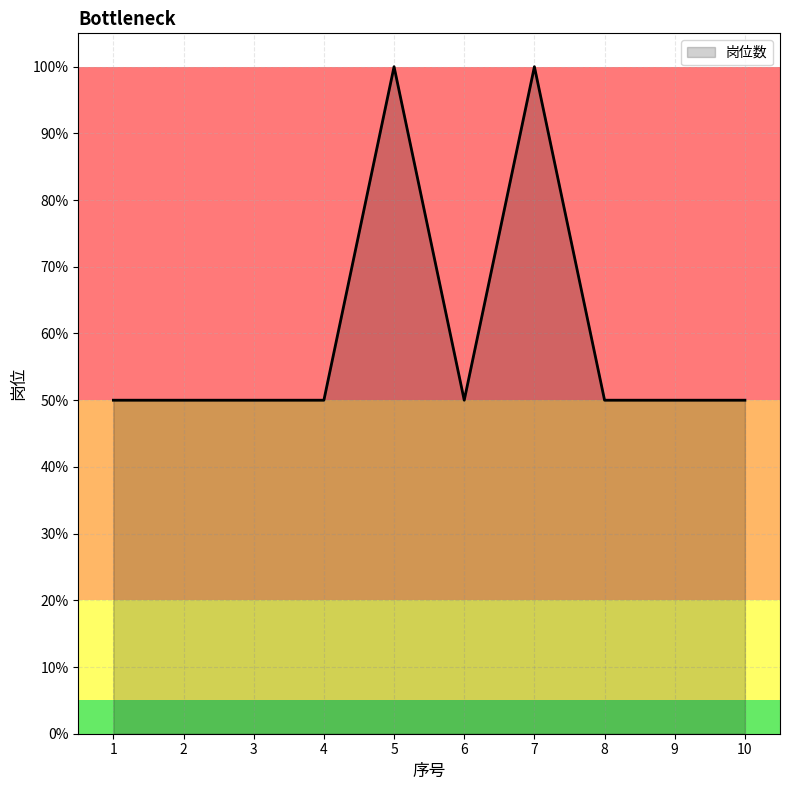

Where is the first local minimum?

6